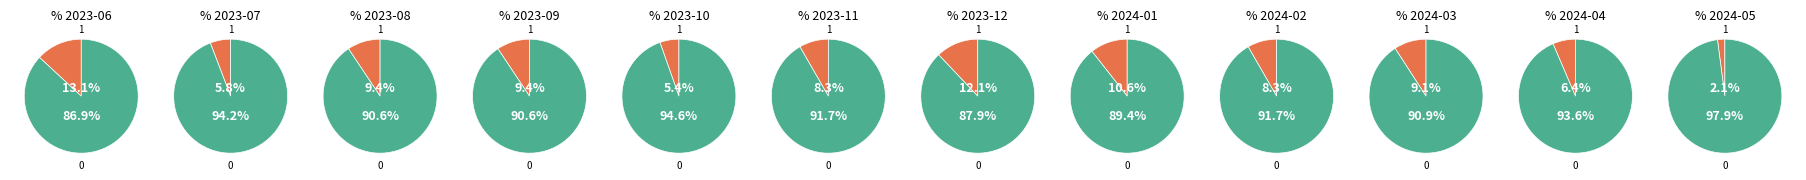

Which category has the smallest portion of the pie?

2024-05